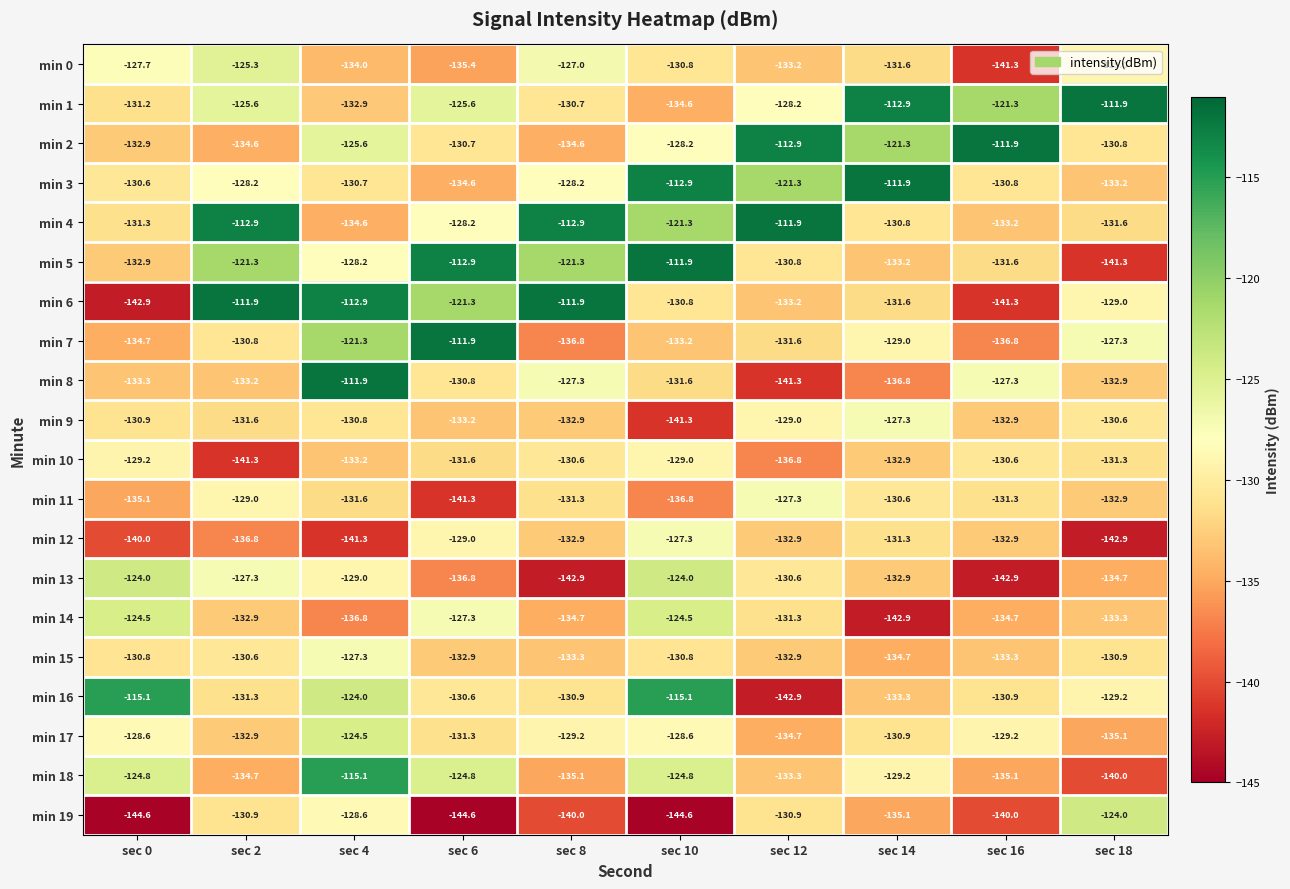

Is it true that min 19 equals -135.1 at sec 14?

True